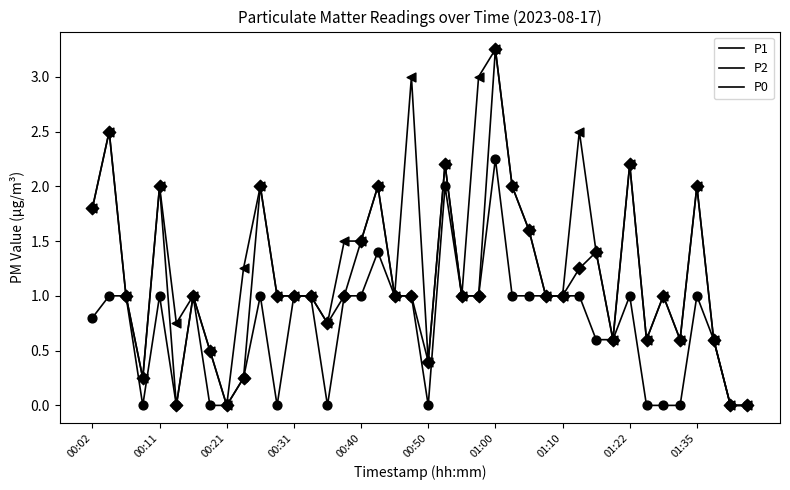

At how many categories does at least one series exceed 1?

18